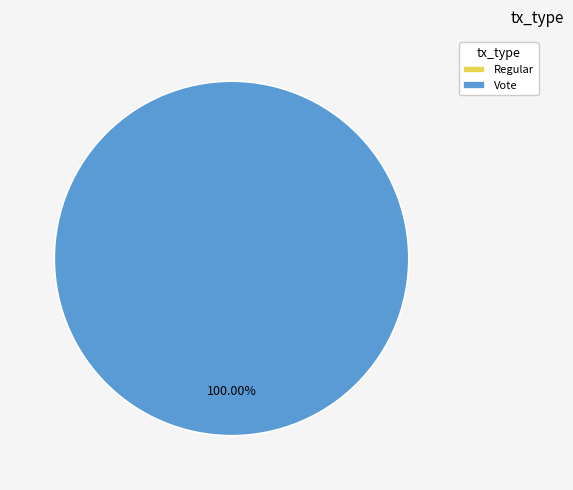

What is the largest slice in the pie chart?

Vote